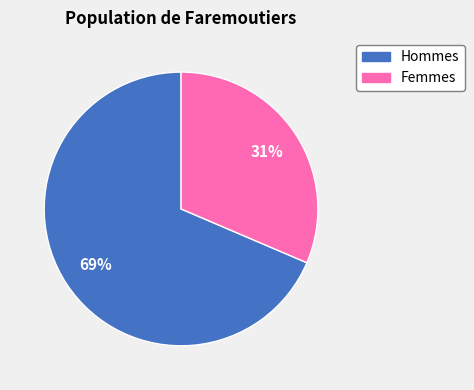

To the nearest percent, what is the average slice percentage?

50%